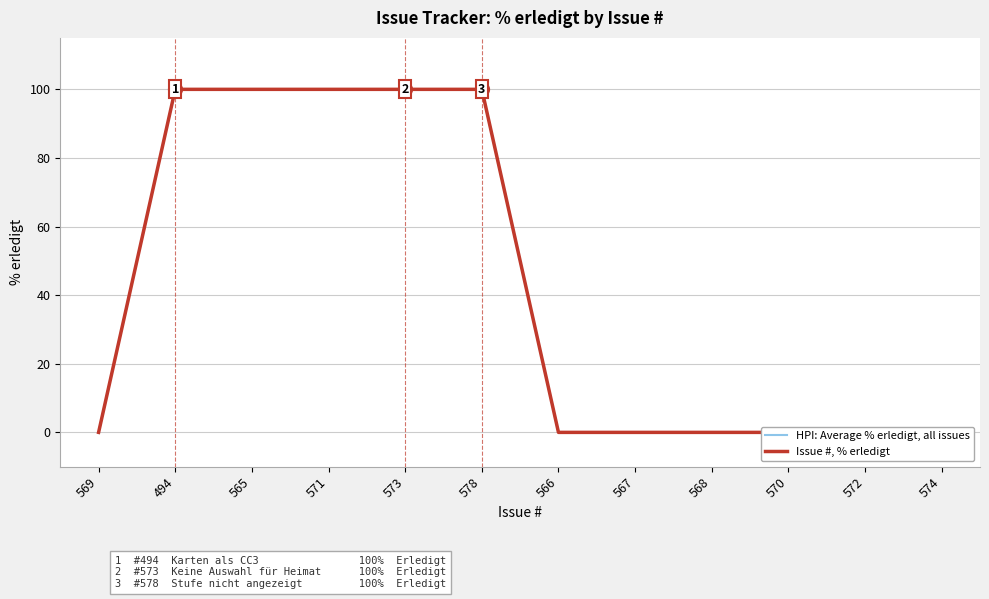

Is the value of Issue #, % erledigt at 567 greater than the value of HPI: Average % erledigt, all issues at 572?

No